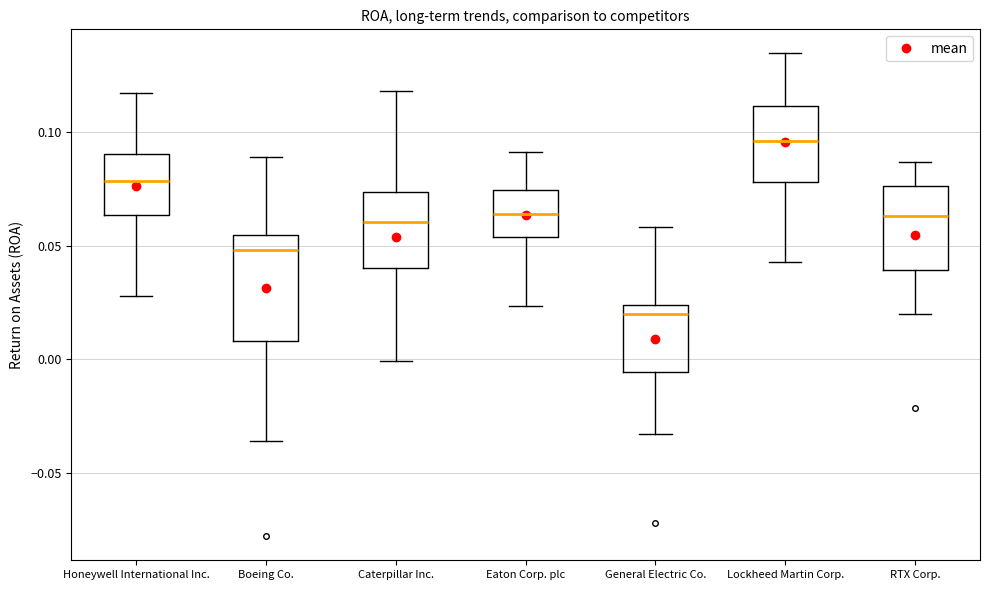

Which box's median line is the highest?

Lockheed Martin Corp.